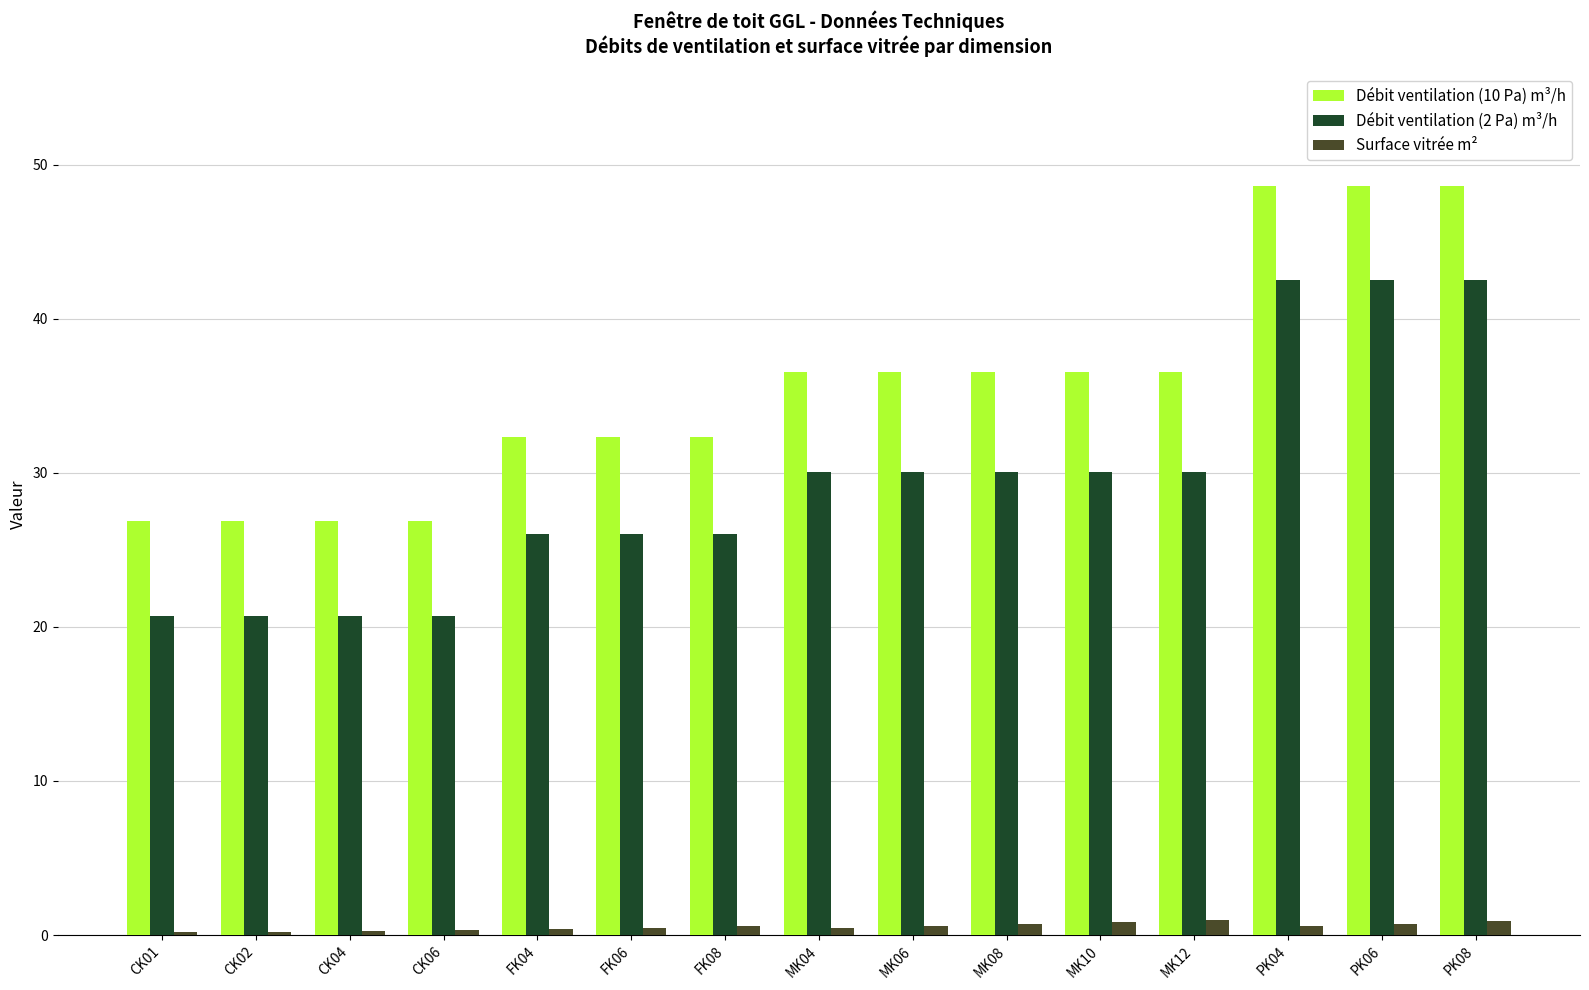

Which series has the largest range (max minus min)?

Débit ventilation (2 Pa) m³/h